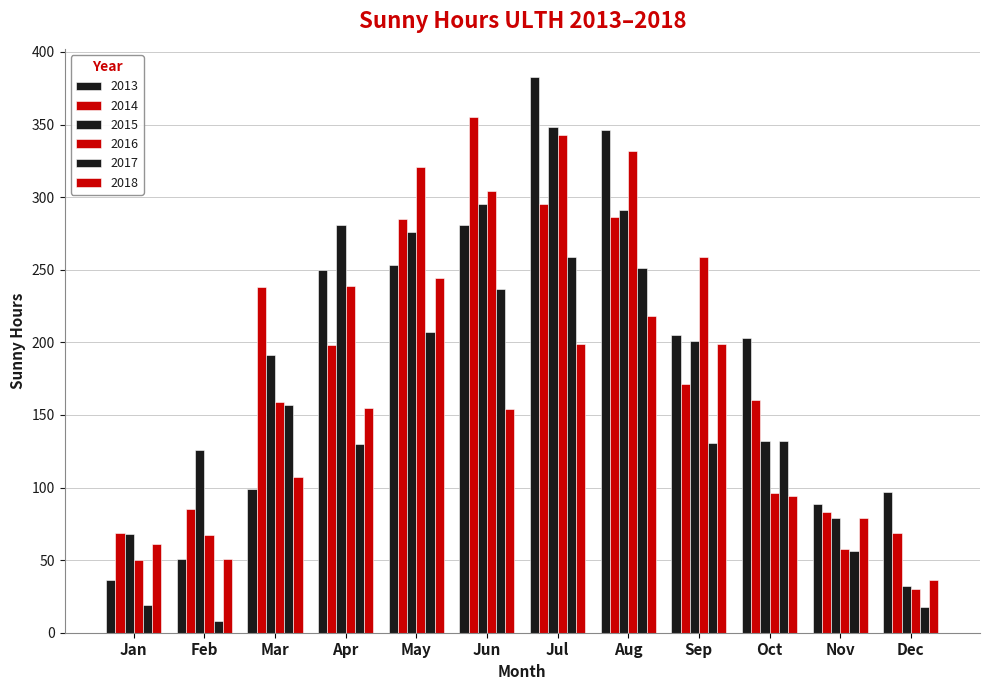

How many data points in 2016 are less than 239?

6